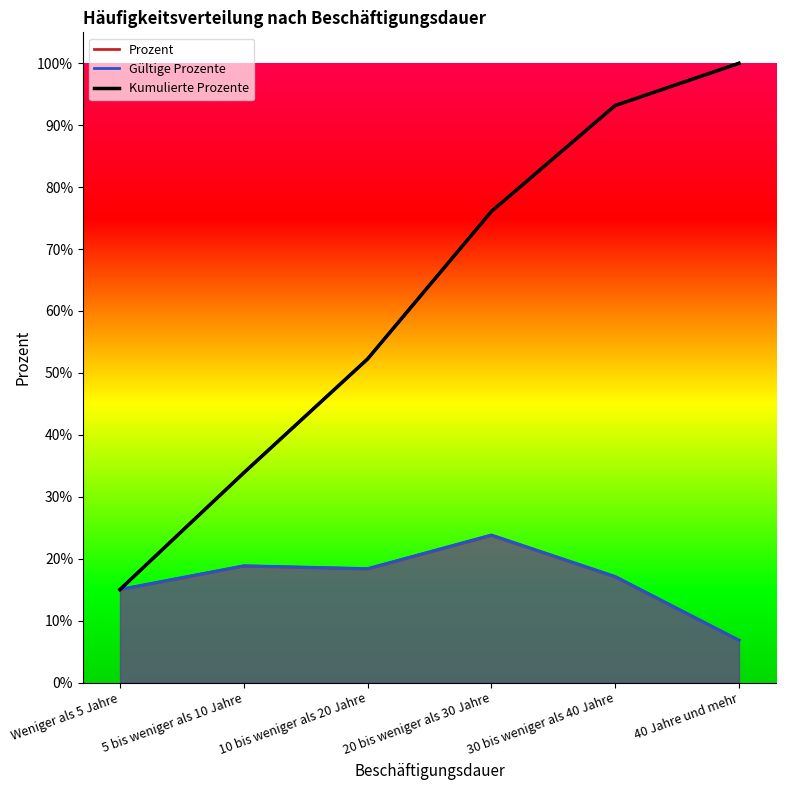

What is the value of the Prozent point at the 5th from the left?

17.1